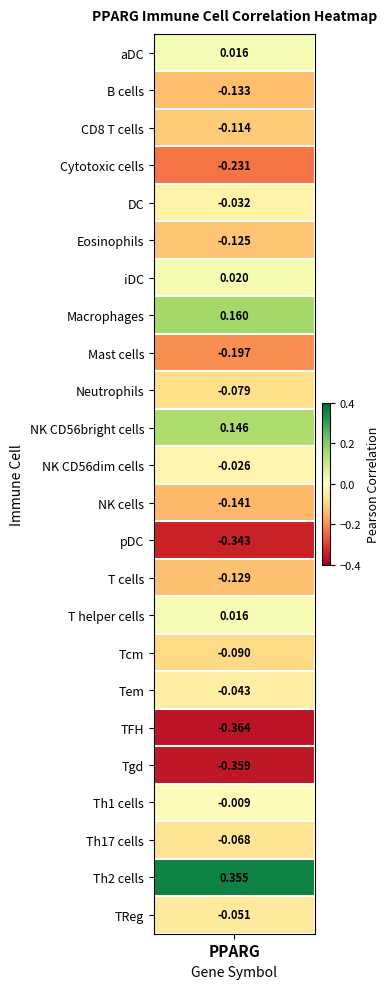

Which category has the highest value across all series?

Th2 cells